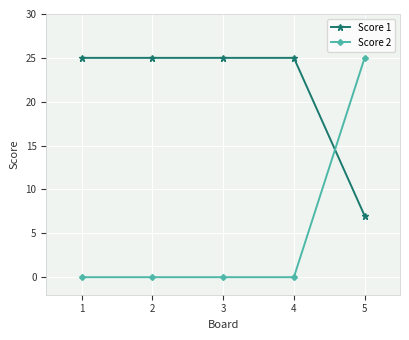

What is the total value across all series at 3?

25